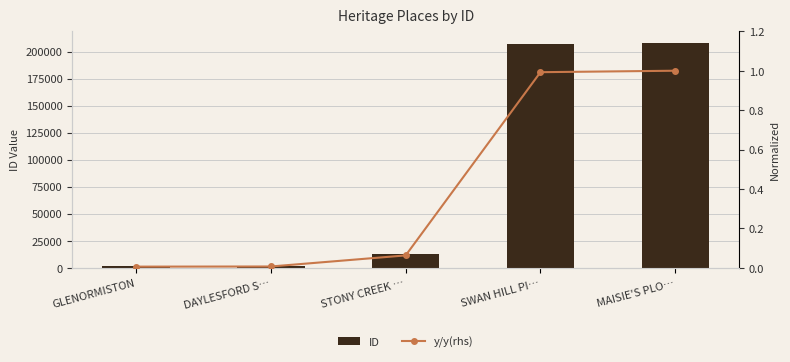

Rank the series by their maximum value, from lowest to highest.

y/y(rhs), ID